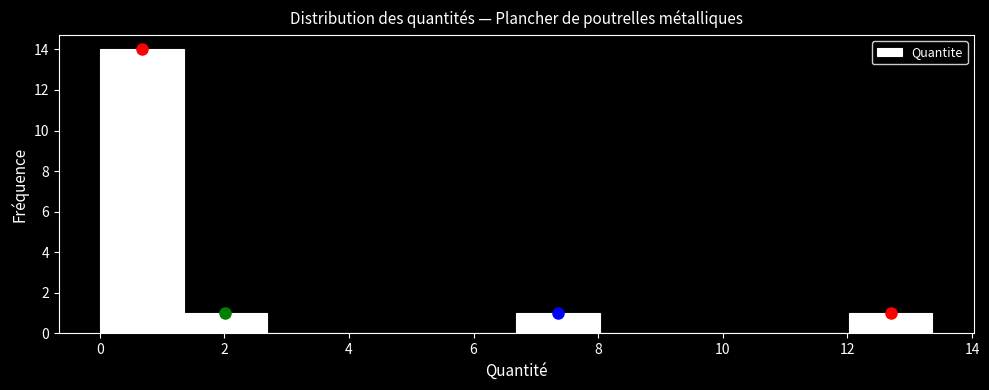

Reading left to right, list every bar in this chart as the range it spans on the x-axis followed by its height. Neither the bar edges nor the heights are printed on the chart, so give them approximately, as read against the axes.

0.0 to 1.4: 14
1.4 to 2.6: 1
2.6 to 4.0: 0
4.0 to 5.4: 0
5.4 to 6.6: 0
6.6 to 8.0: 1
8.0 to 9.4: 0
9.4 to 10.6: 0
10.6 to 12.0: 0
12.0 to 13.4: 1